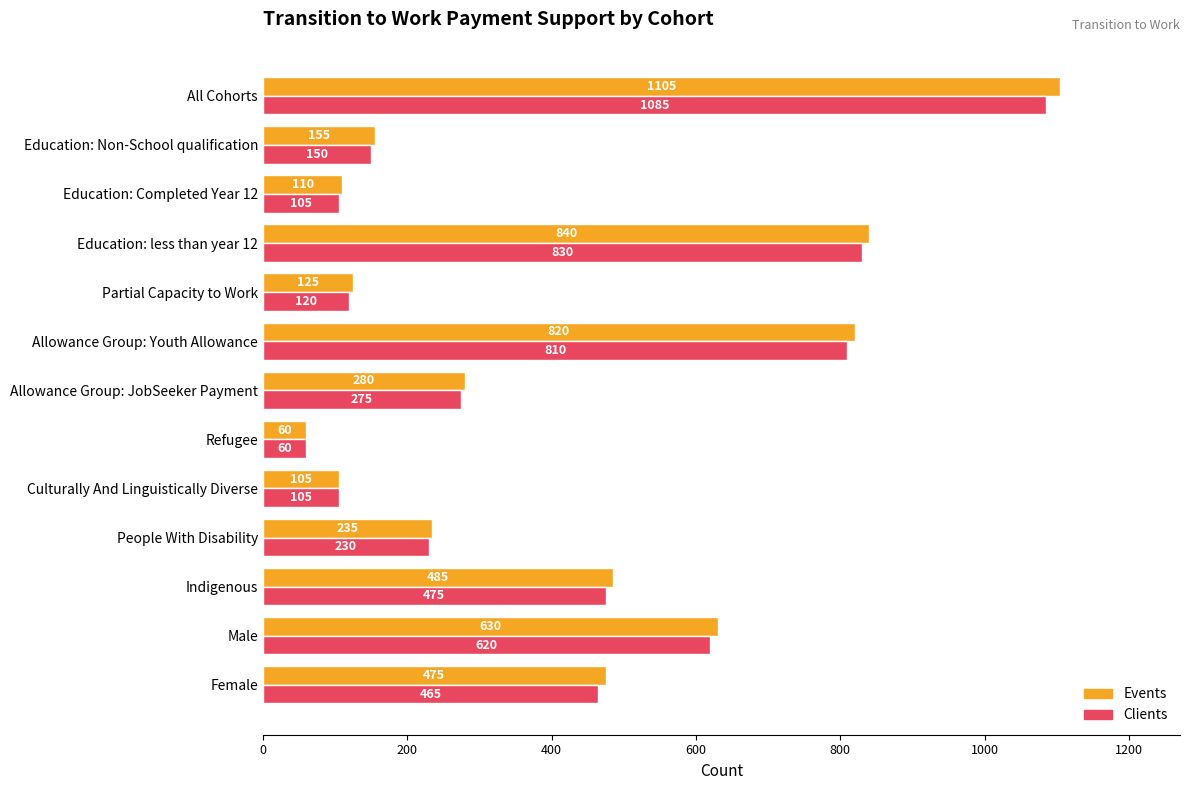

At how many categories does at least one series exceed 255?

7